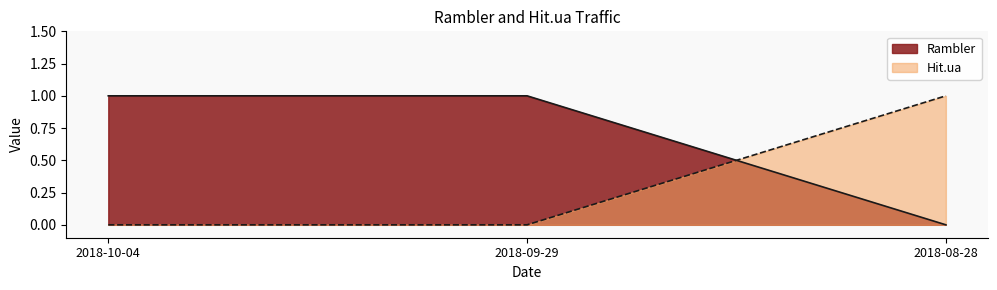

Which series changed the most between 2018-10-04 and 2018-08-28?

Rambler